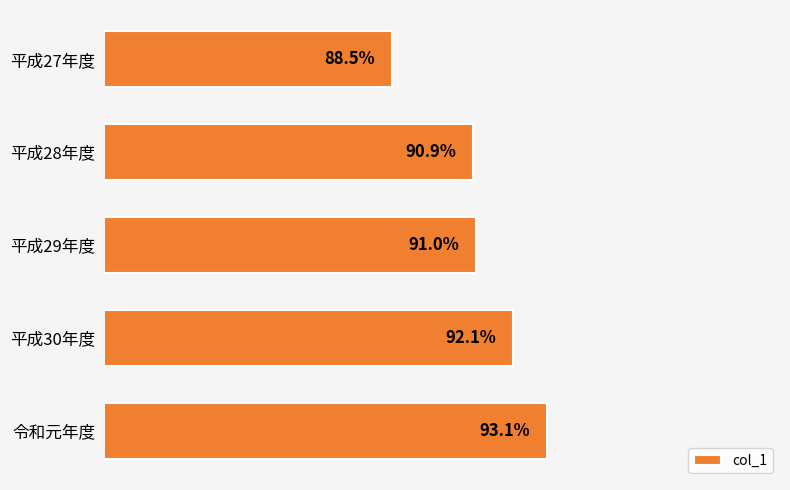

Which has a higher value, 平成30年度 or 平成27年度?

平成30年度